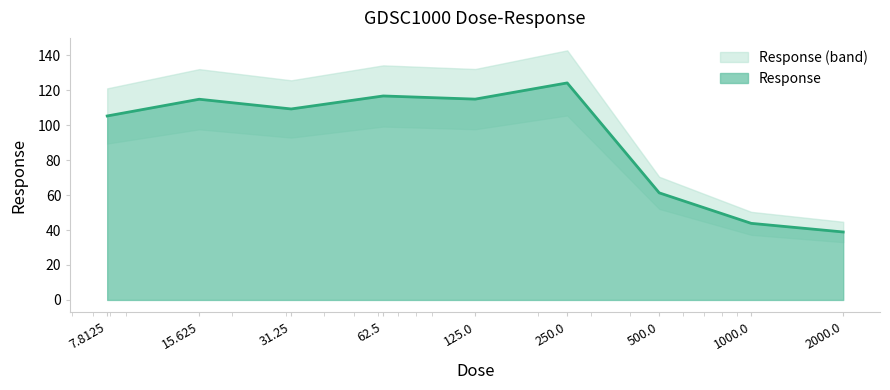

What is the minimum value shown in the chart?

38.9